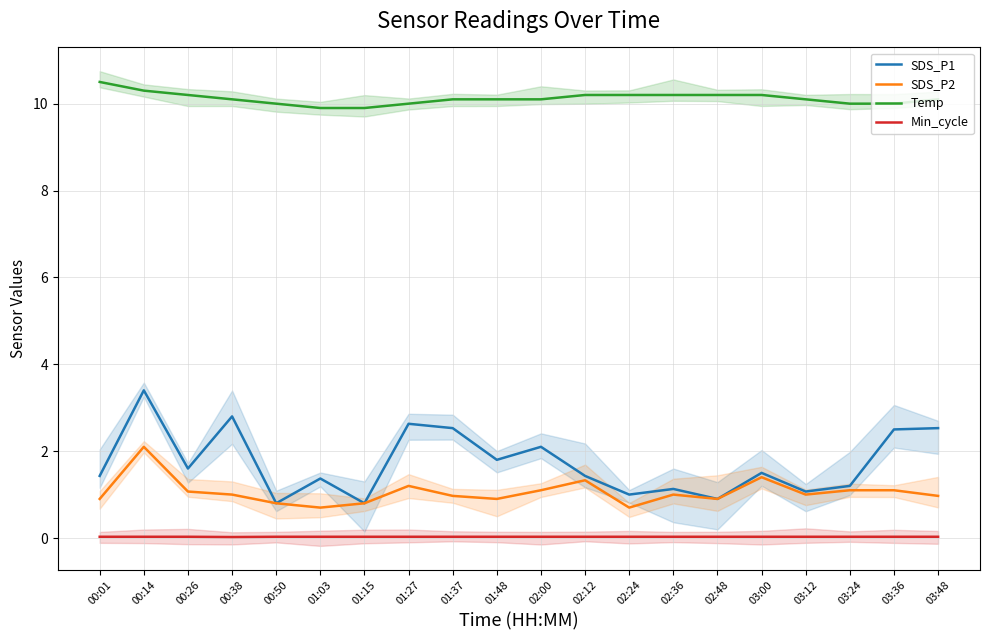

What value does the SDS_P1 series have at 03:36?

2.5